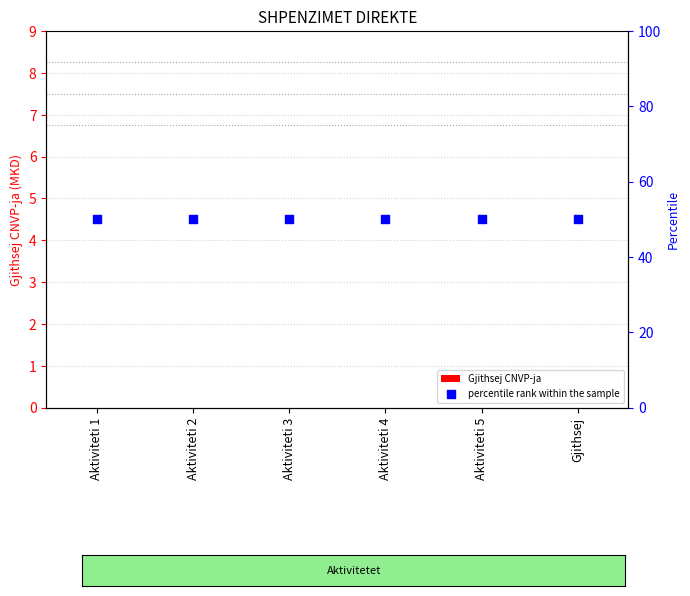

Which series reaches the minimum Y coordinate?

Gjithsej CNVP-ja